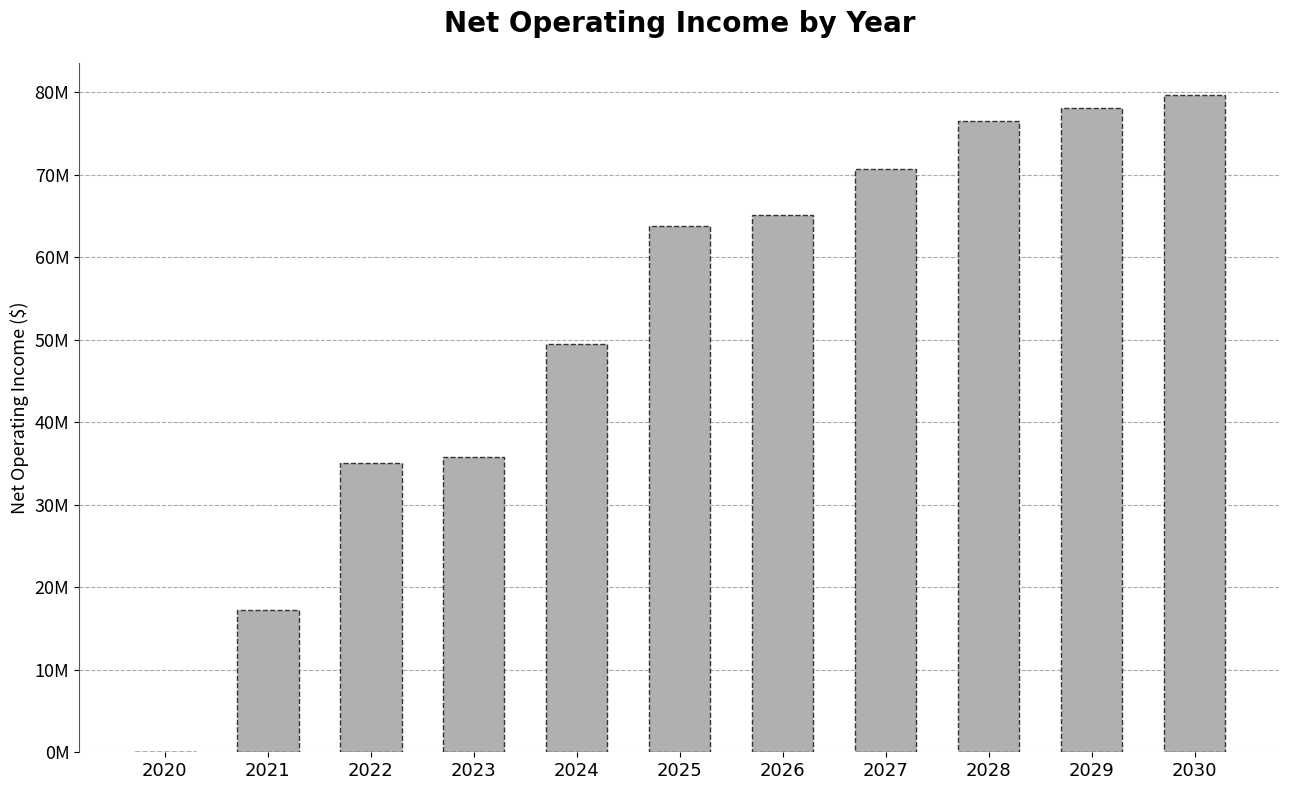

At which category does the chart reach its peak across all series?

2030